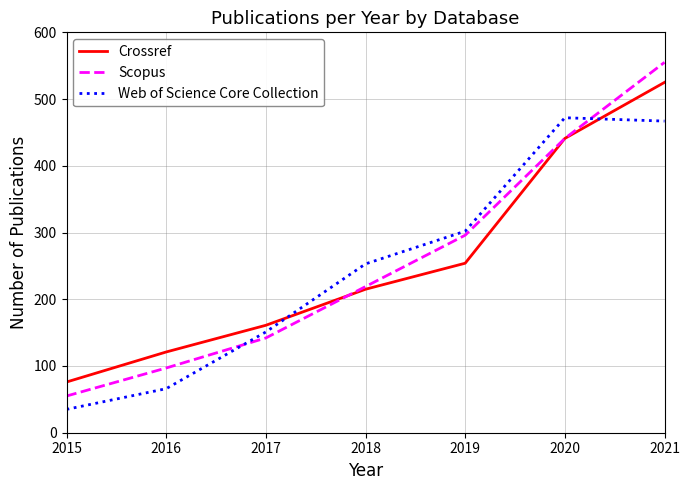

True or false: Web of Science Core Collection has more than 2 points higher than both neighbors.

False